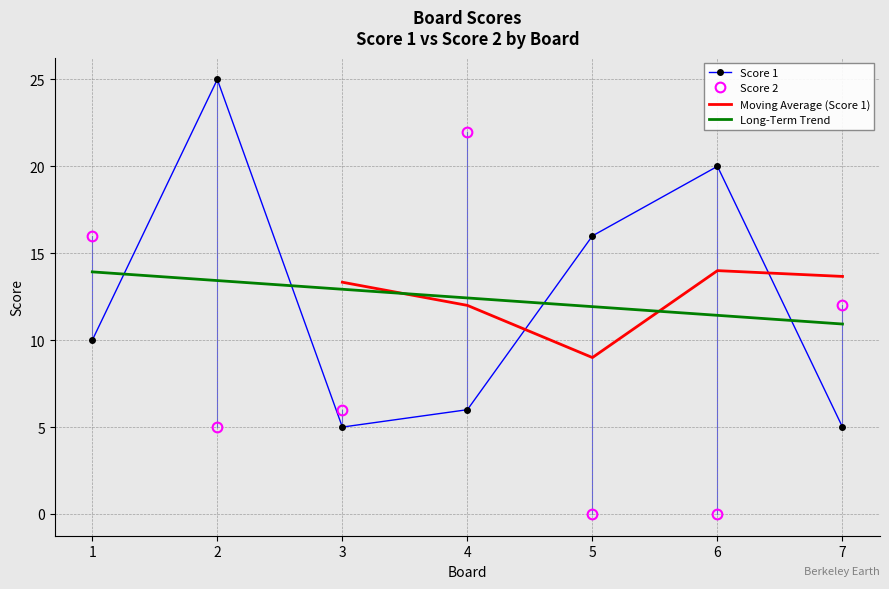

What is the highest value of the Score 2 series?

22.0